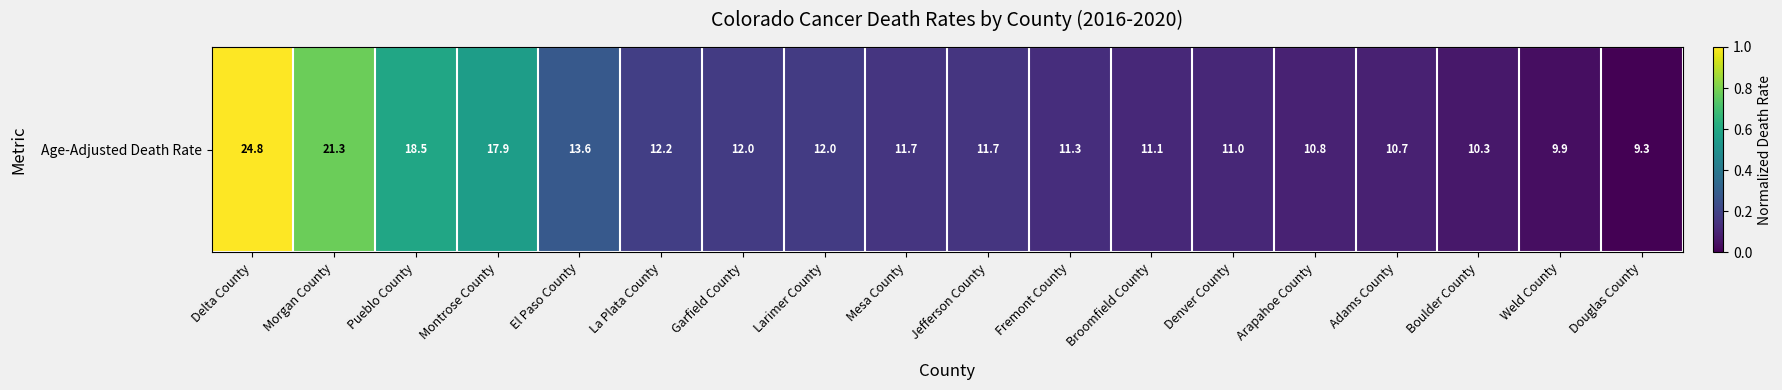

Is it true that the value at Denver County is 0.1?

True